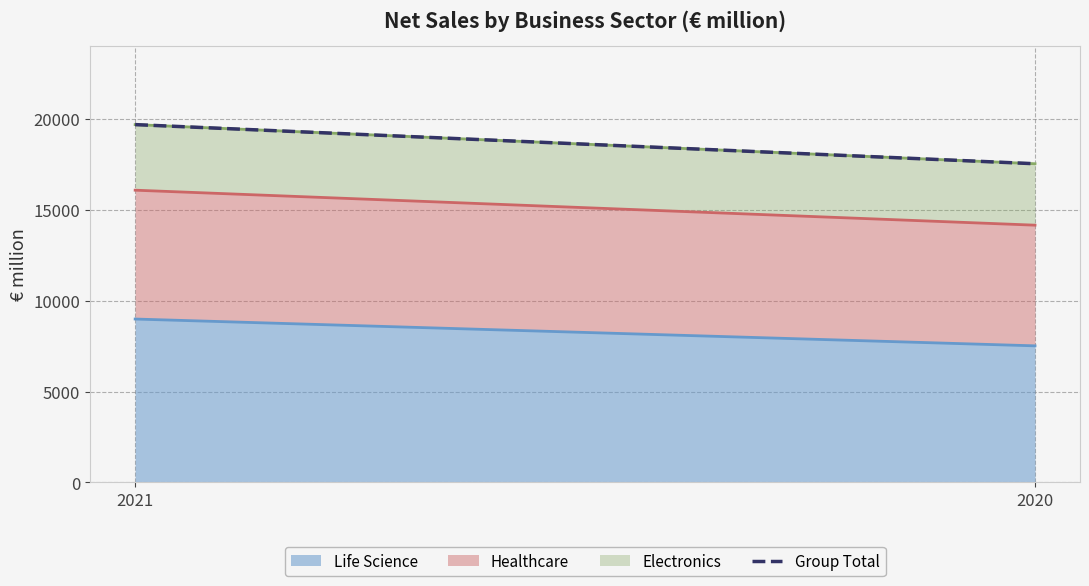

Count the number of categories in the chart.

2